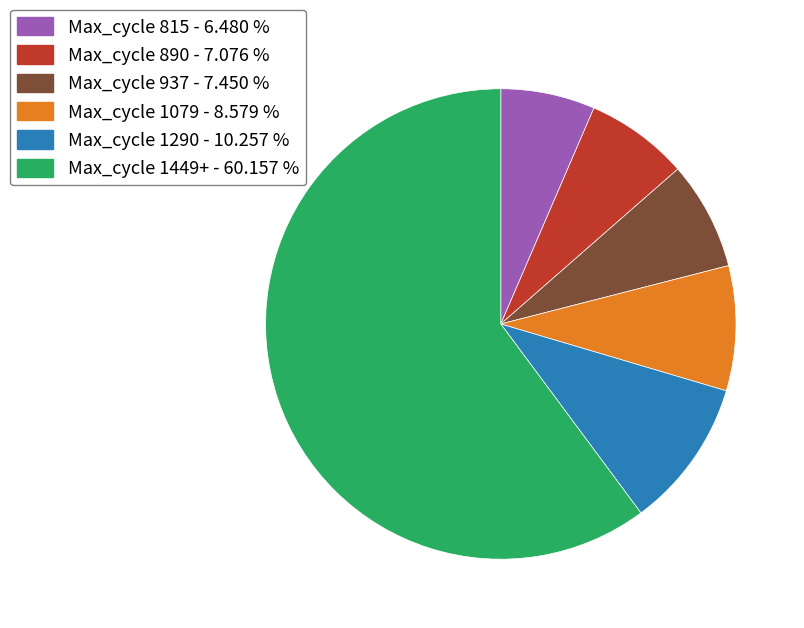

Do Max_cycle 1290 - 10.257 % and Max_cycle 890 - 7.076 % together represent more than half of the pie?

No